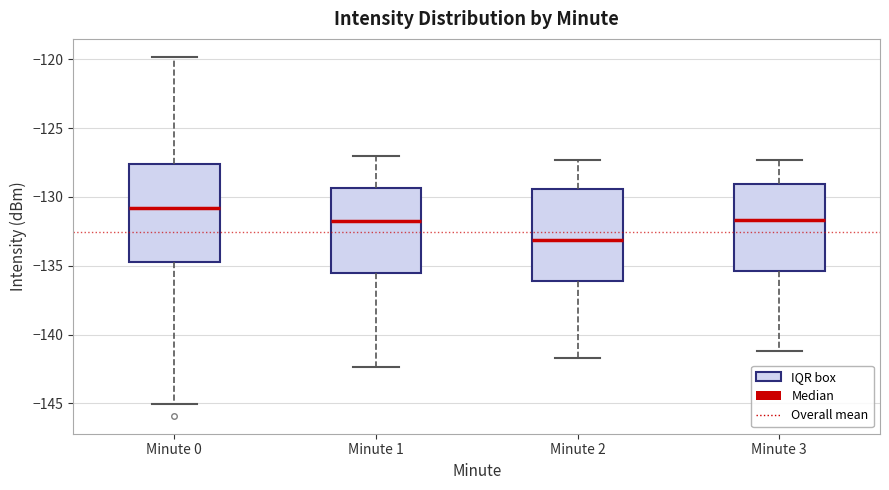

Where does the median line of the box for Minute 0 sit on the y-axis? The values are not printed on the chart, so give them approximately, as read against the axis.

-131.0